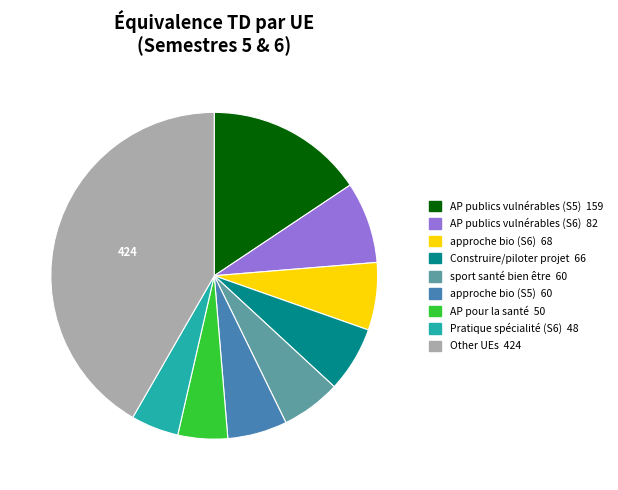

Is there a majority slice in this chart?

No